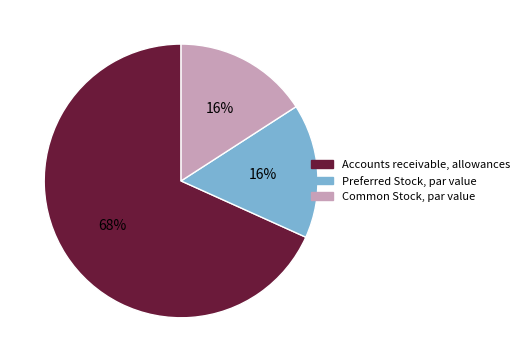

Count the number of slices in the pie.

3